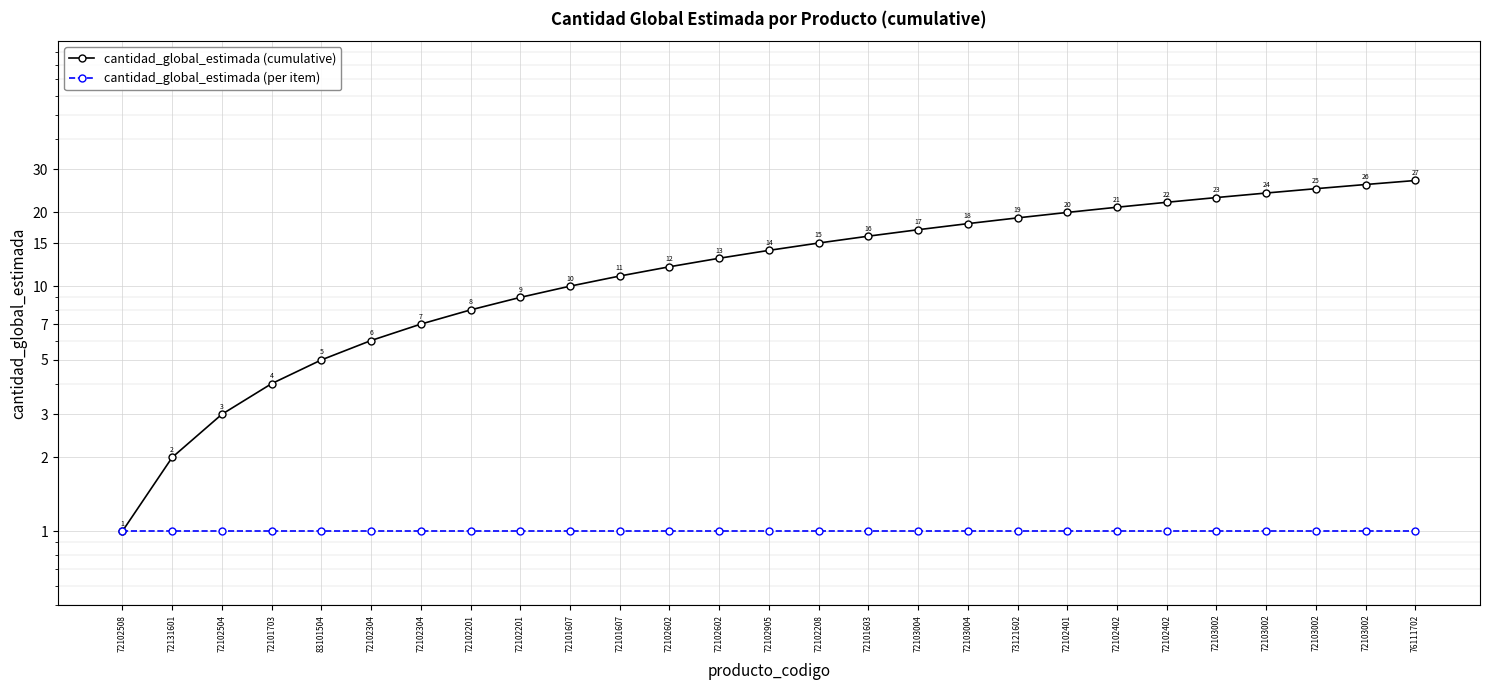

Which series has the largest total across all categories?

cantidad_global_estimada (cumulative)